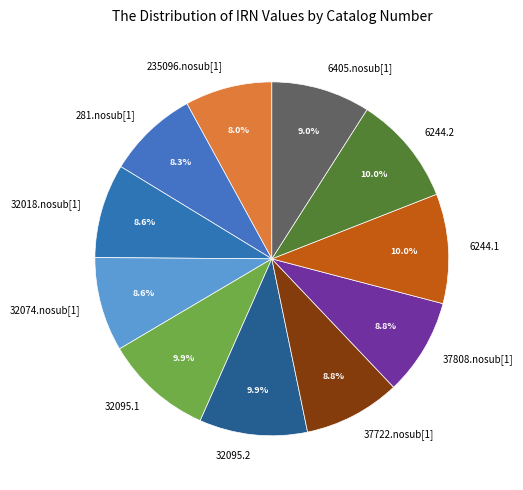

To the nearest percent, what portion does 32074.nosub[1] represent?

9%